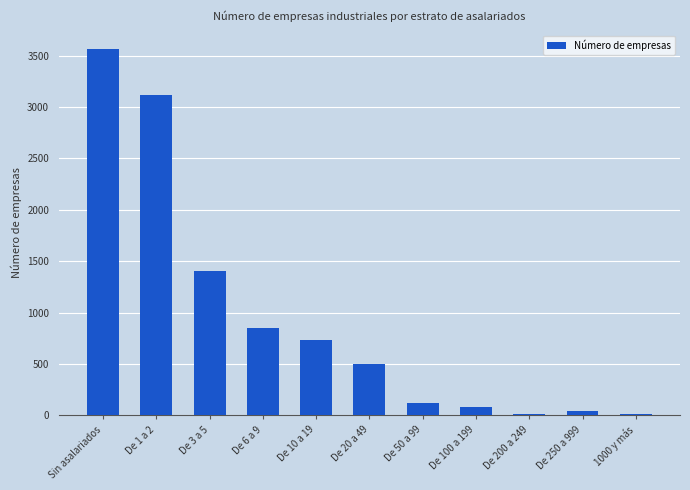

Is it true that the value at De 1 a 2 is 5103?

False